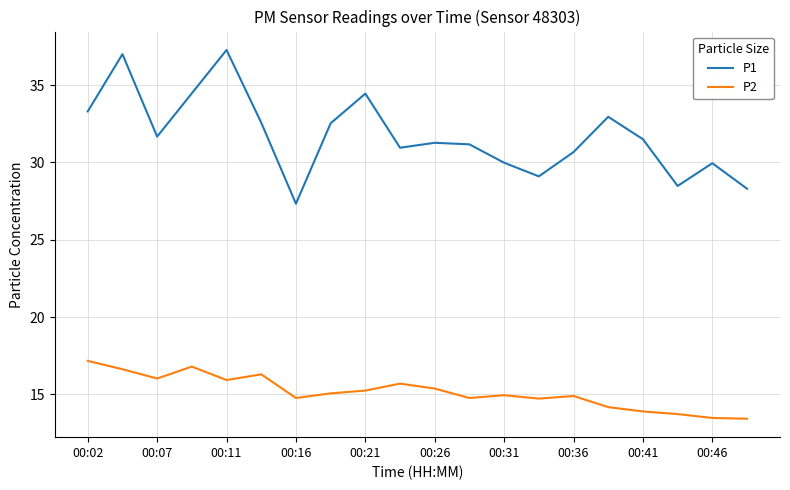

Which series has the largest range (max minus min)?

P1